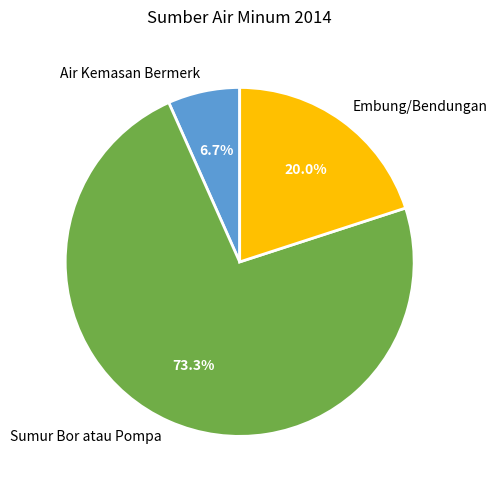

Which slice represents more than half of the pie?

Sumur Bor atau Pompa